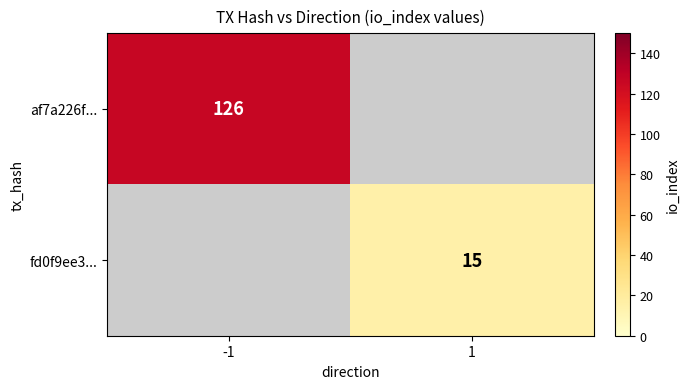

Between 1 and -1, which is larger?

-1